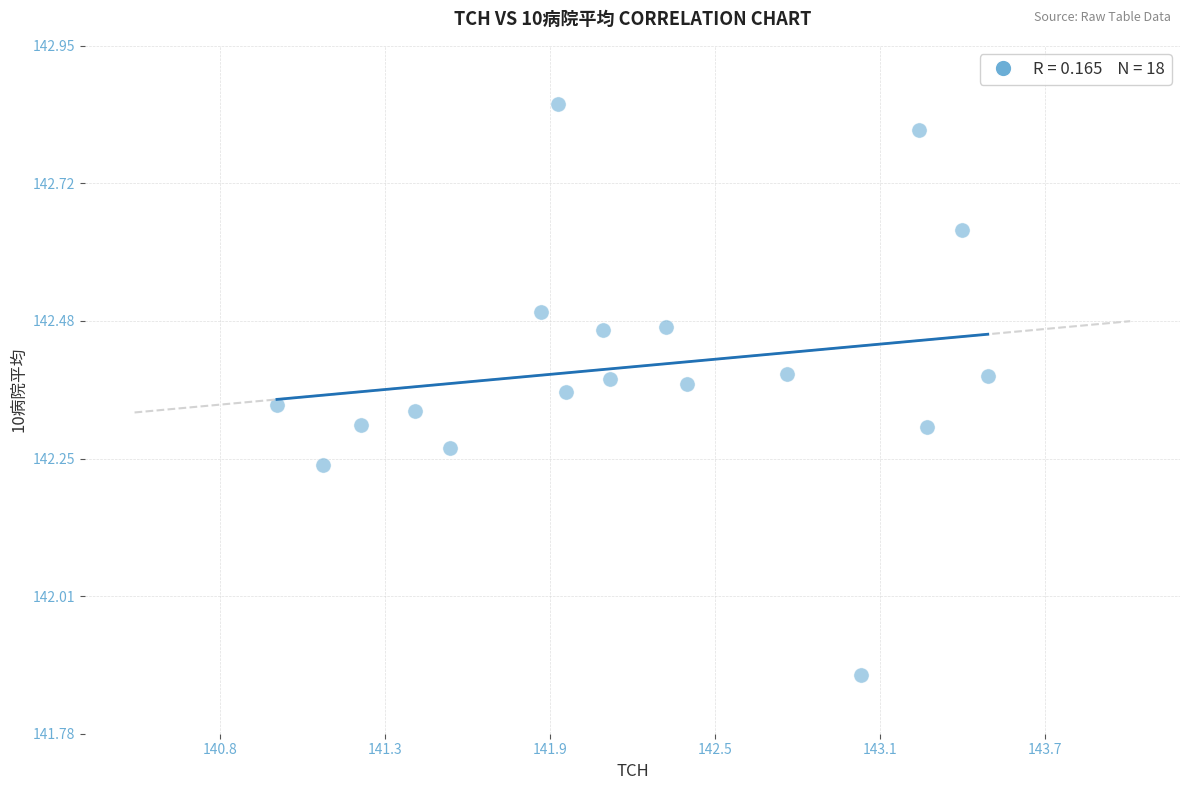

What is the range of X values (max minus min)?

2.5